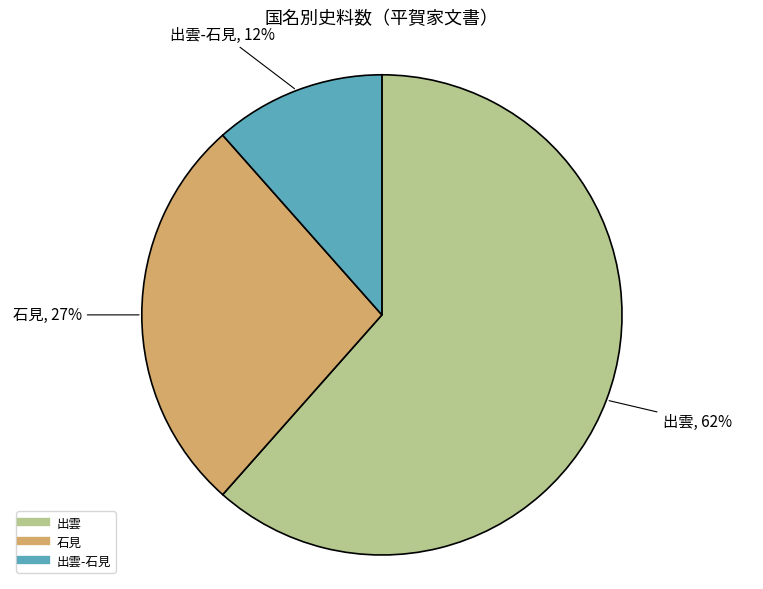

Does any single category account for the majority?

Yes